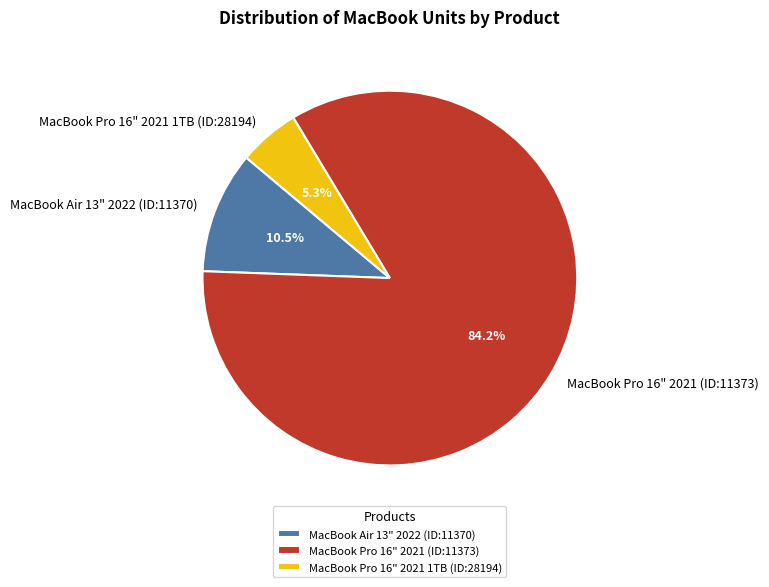

To the nearest percent, what is the difference between the largest and smallest slice percentages?

79%